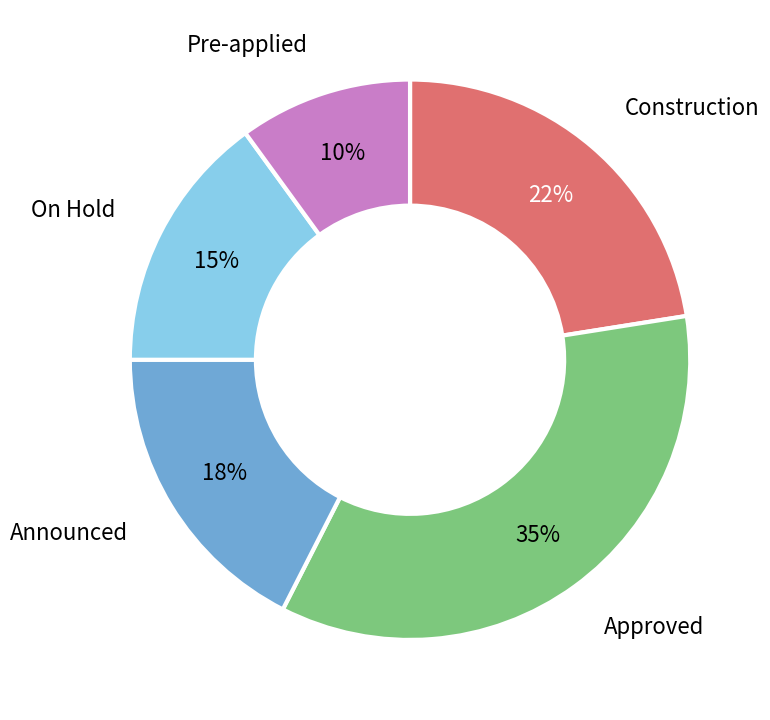

To the nearest percent, what portion does Approved represent?

35%